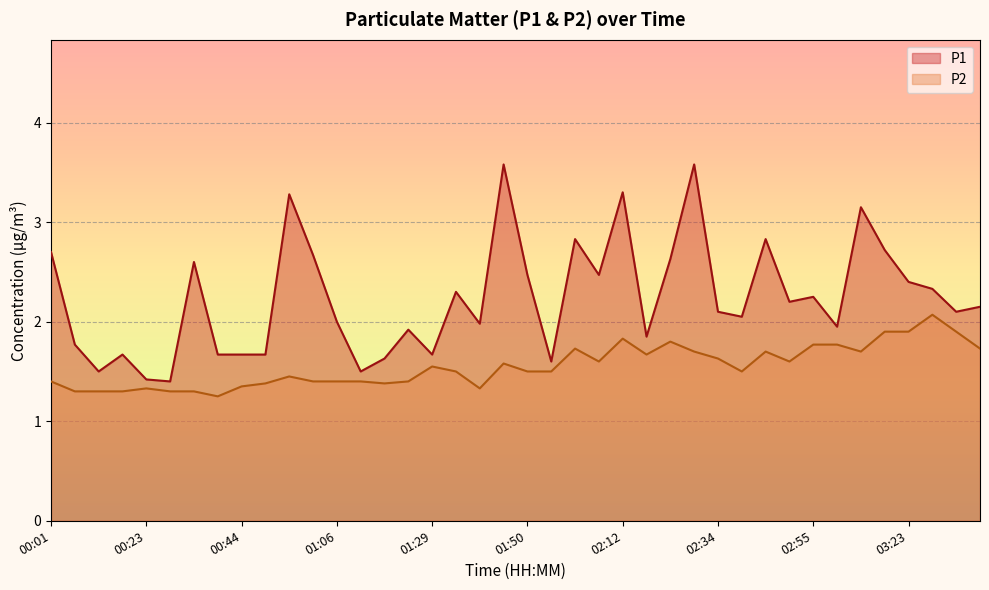

What is the sum of the P2 values at 01:34 and 01:06?

2.9